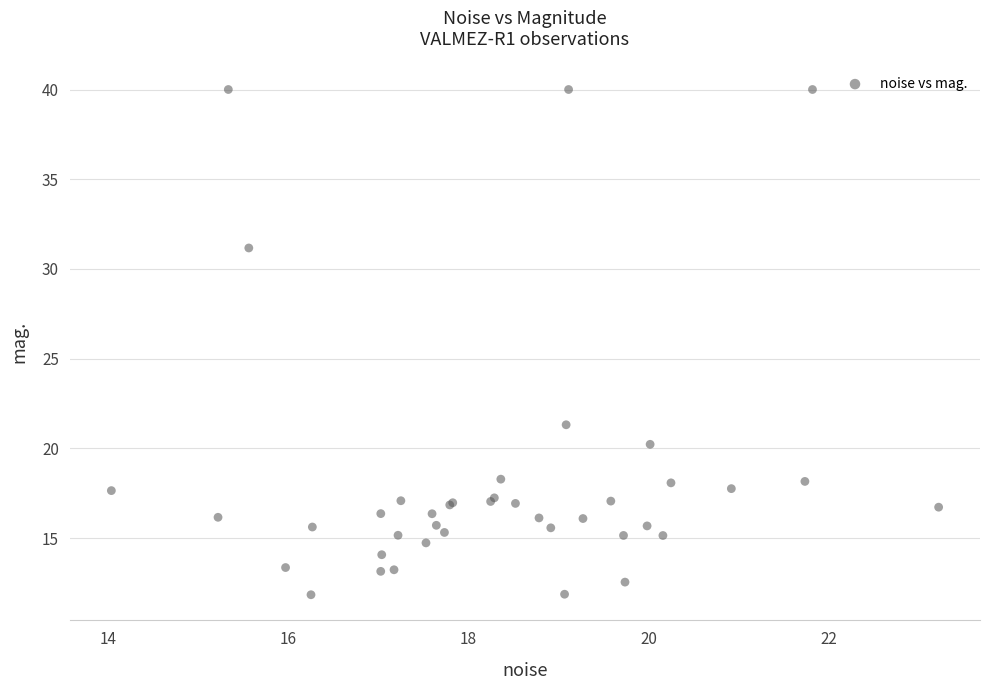

What Y value in the scatter plot is closest to 25?

21.3